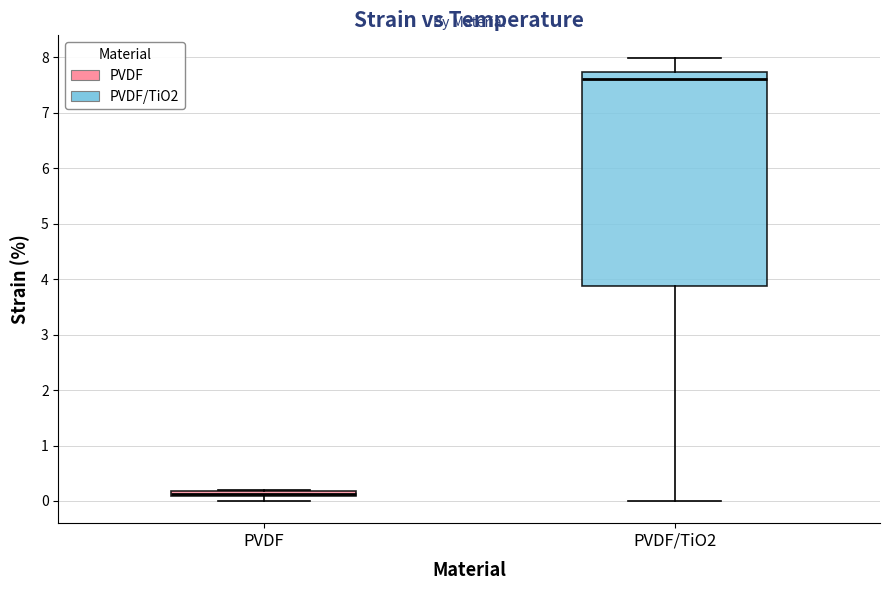

Which box has the lowest median line?

PVDF